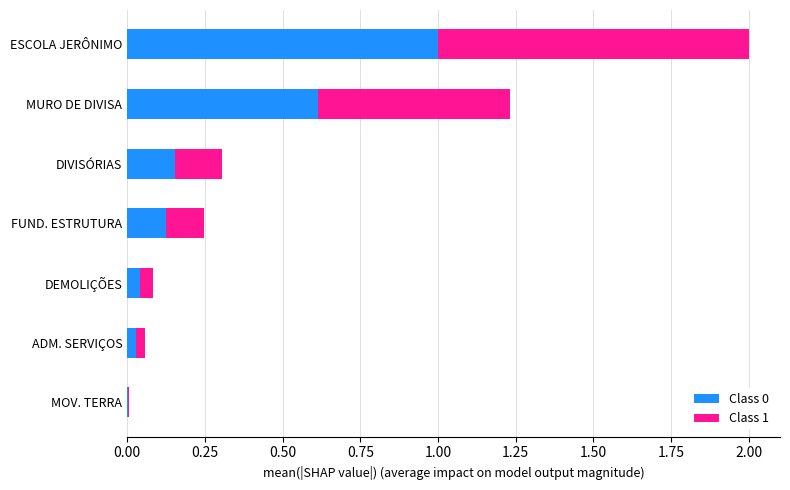

At which category is the sum across all series the highest?

ESCOLA JERÔNIMO